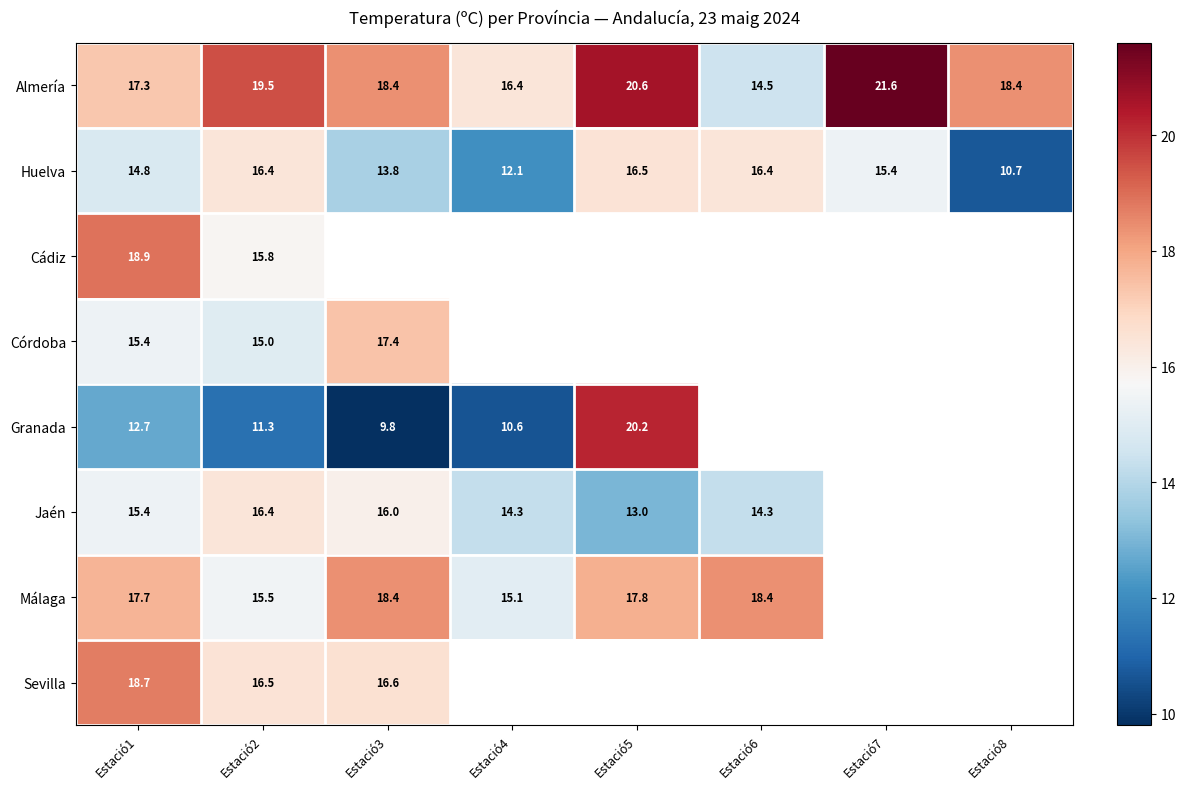

What is the difference between the Almería values at Estació5 and Estació7?

1.0